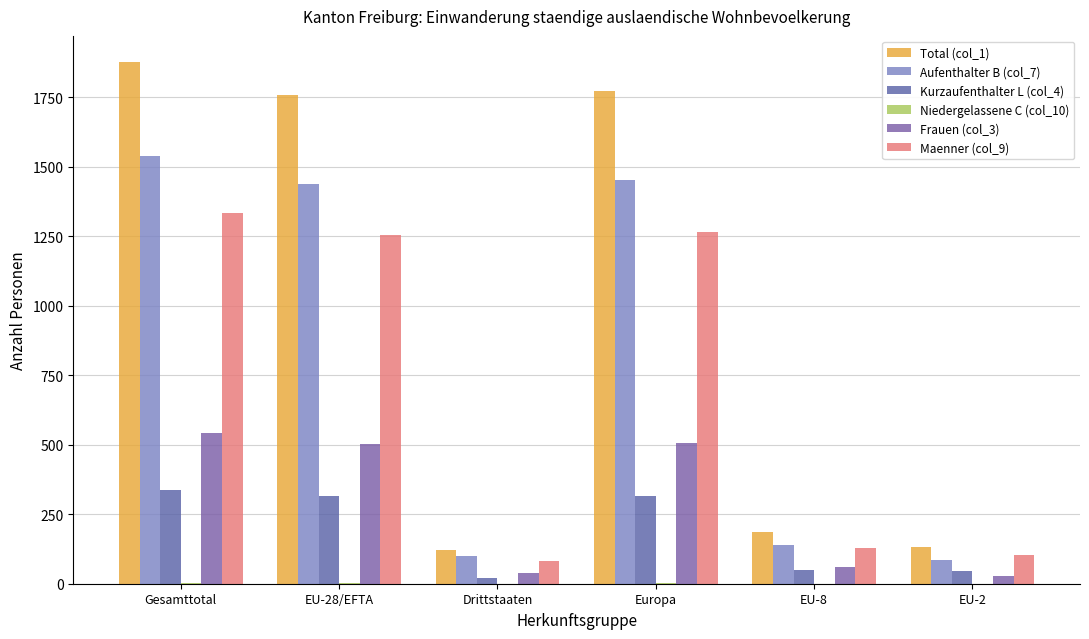

What is the sum of the Kurzaufenthalter L (col_4) values at EU-2 and Europa?

362